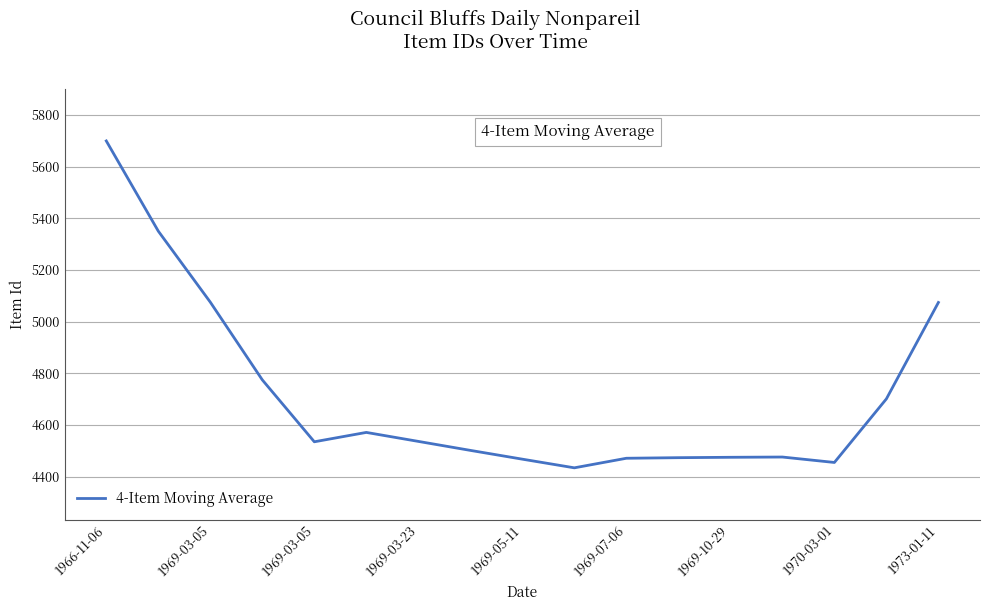

What is the smallest value displayed?

4434.5